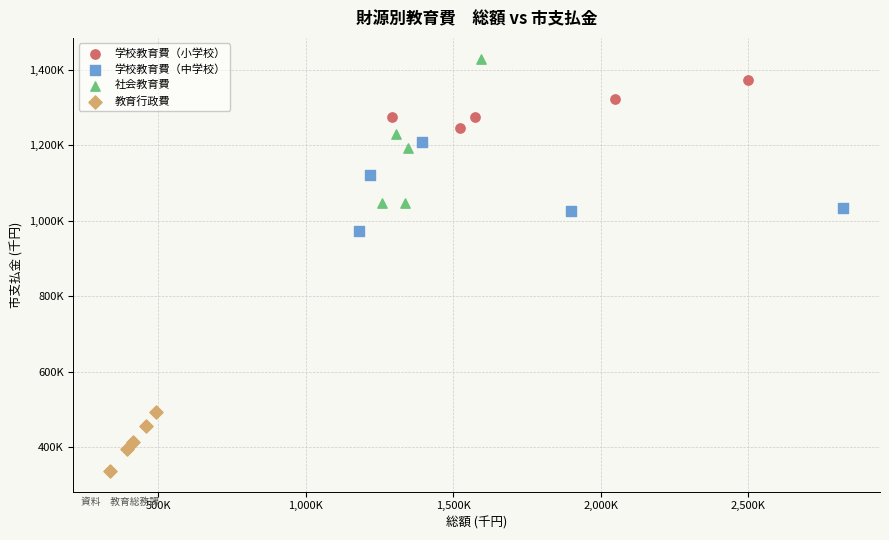

Which series reaches the maximum Y coordinate?

社会教育費